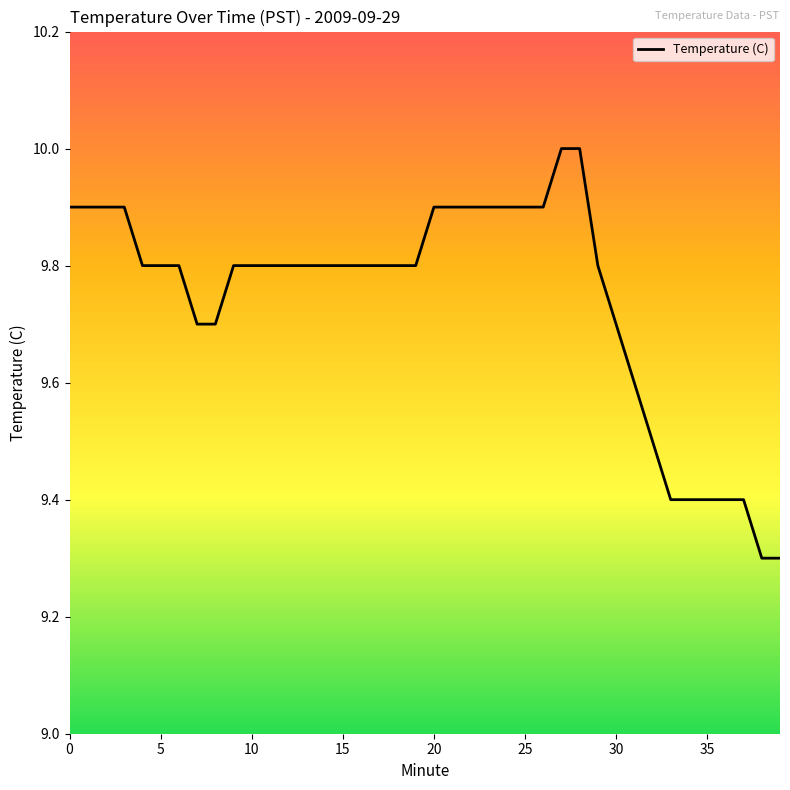

What is the difference between the maximum and minimum values?

0.7